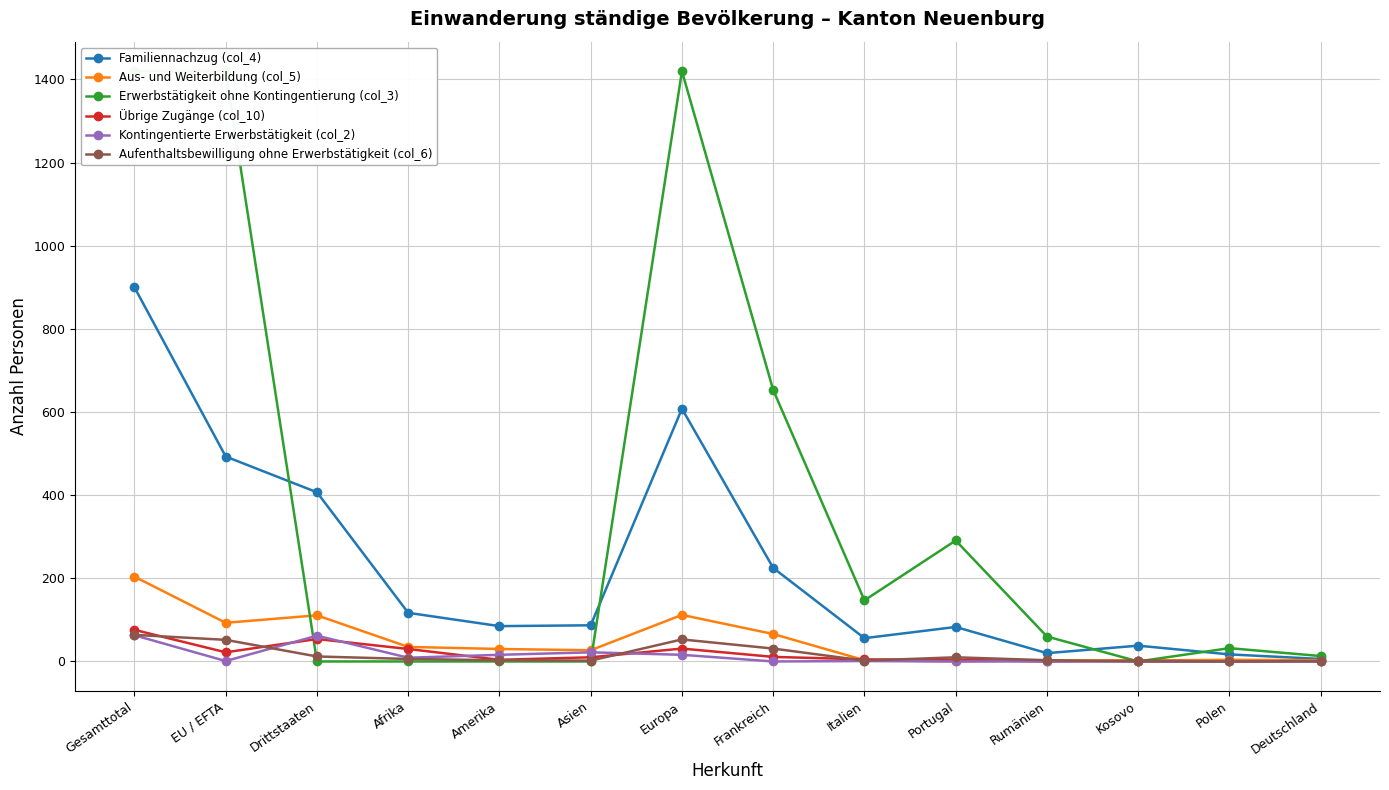

What is the label of the 5th point from the right?

Portugal